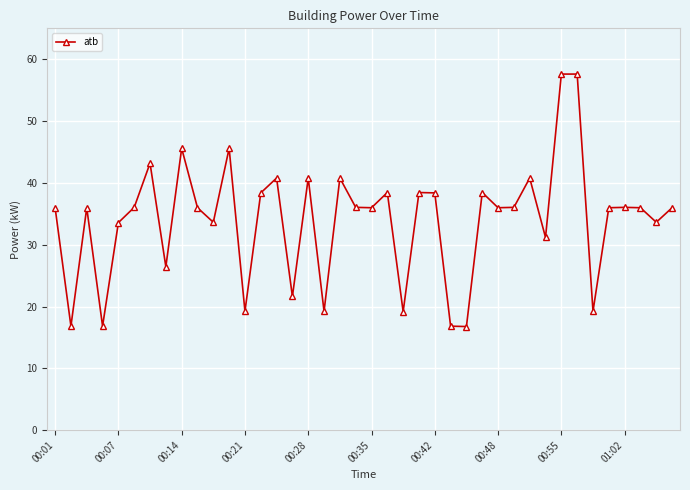

True or false: there are more than 2 points higher than both neighbors.

True